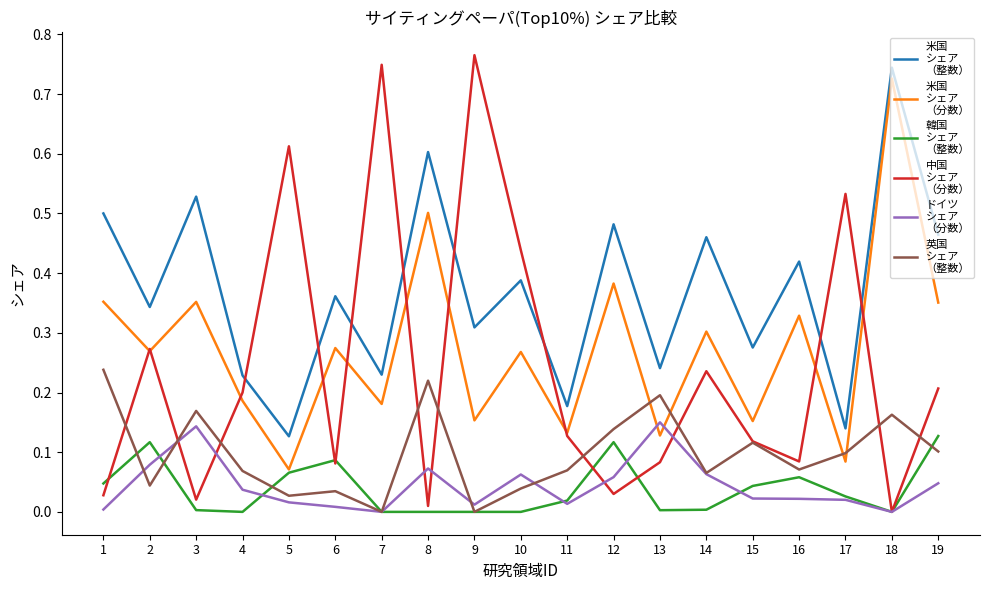

At which category is the sum across all series the highest?

18